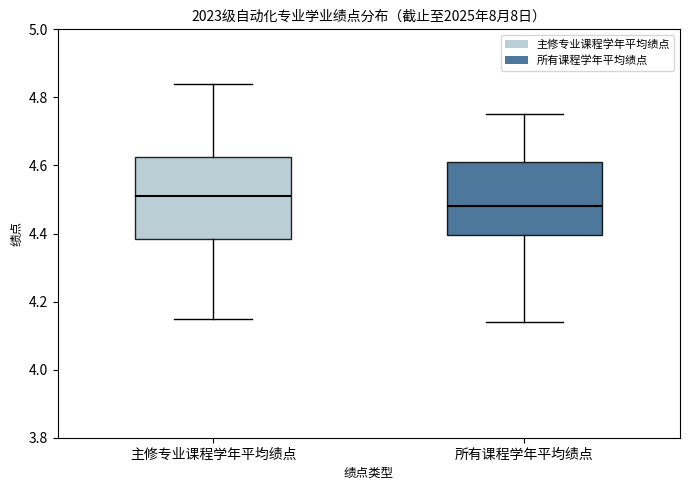

Reading left to right, read every box against the y-axis: the position of its median line, the range the box covers, and the ends of its whiskers. The values are not printed on the chart, so give them approximately, as read against the axis.

主修专业课程学年平均绩点: median 4.52, box 4.38 to 4.62, whiskers 4.16 to 4.84
所有课程学年平均绩点: median 4.48, box 4.40 to 4.62, whiskers 4.14 to 4.76